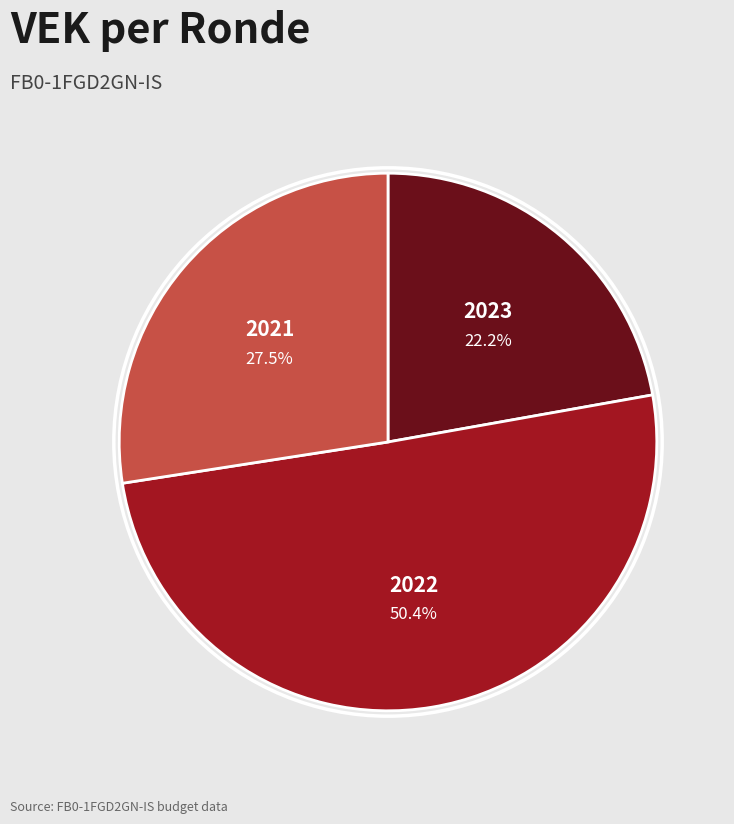

What is the majority slice?

2022